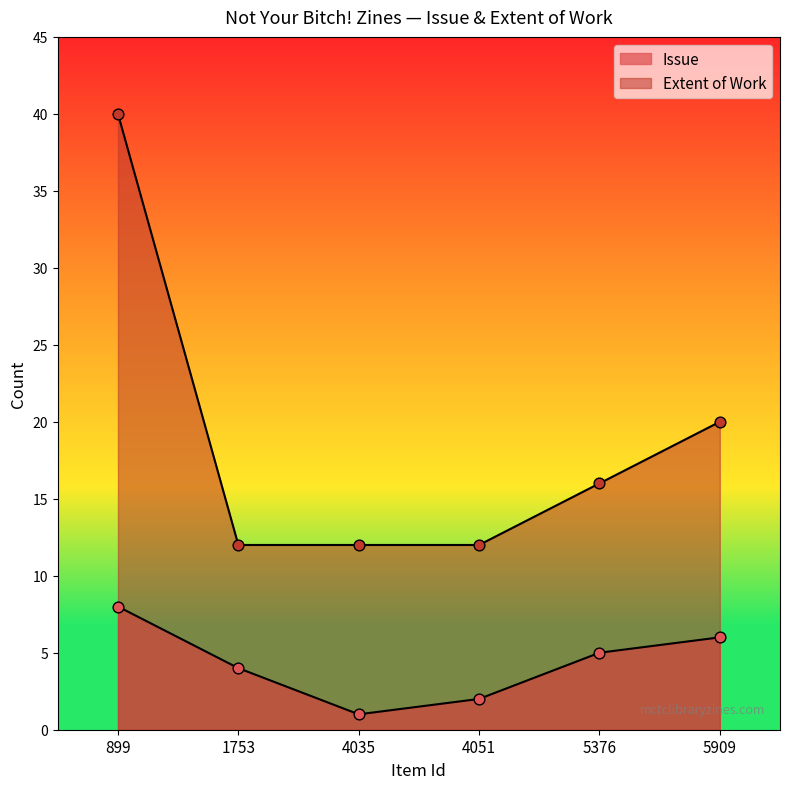

Is the value of Issue at 4035 greater than the value of Extent of Work at 899?

No